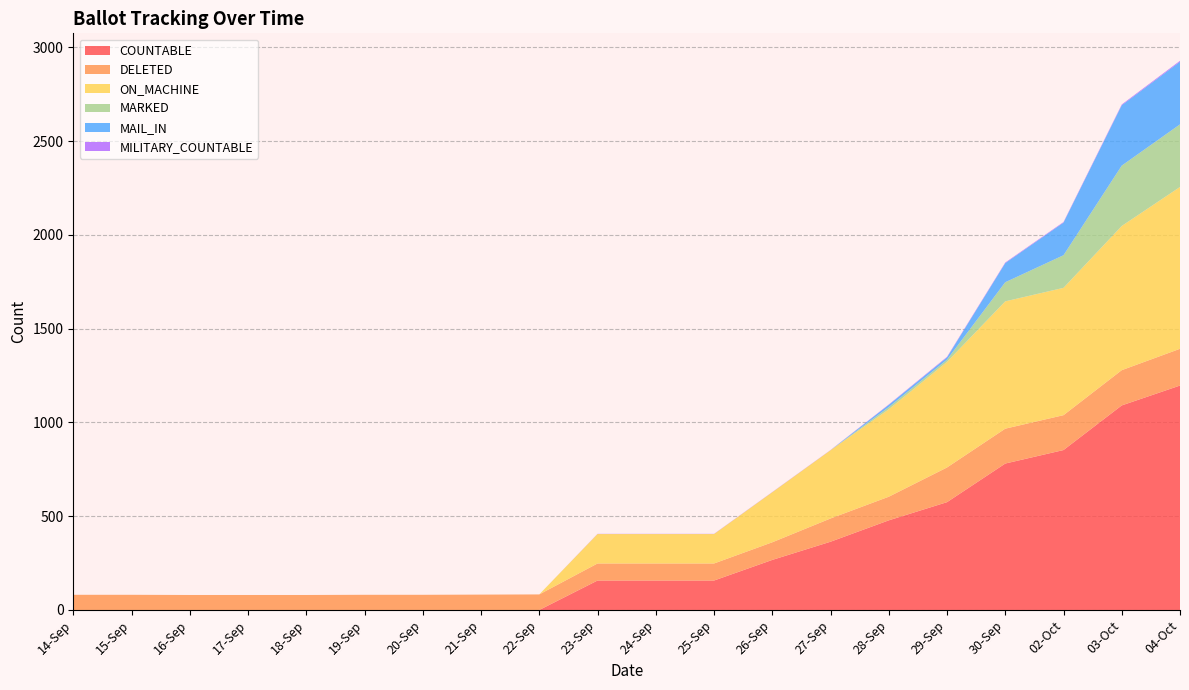

Reading left to right, extract all data points from this chart.

COUNTABLE: 14-Sep=0	15-Sep=0	16-Sep=0	17-Sep=0	18-Sep=0	19-Sep=0	20-Sep=0	21-Sep=0	22-Sep=0	23-Sep=157	24-Sep=157	25-Sep=157	26-Sep=267	27-Sep=364	28-Sep=478	29-Sep=575	30-Sep=781	02-Oct=853	03-Oct=1091	04-Oct=1197
DELETED: 14-Sep=81	15-Sep=81	16-Sep=80	17-Sep=80	18-Sep=80	19-Sep=81	20-Sep=81	21-Sep=82	22-Sep=83	23-Sep=91	24-Sep=91	25-Sep=91	26-Sep=94	27-Sep=124	28-Sep=126	29-Sep=185	30-Sep=186	02-Oct=186	03-Oct=188	04-Oct=196
ON_MACHINE: 14-Sep=0	15-Sep=0	16-Sep=0	17-Sep=0	18-Sep=0	19-Sep=0	20-Sep=0	21-Sep=0	22-Sep=0	23-Sep=157	24-Sep=157	25-Sep=157	26-Sep=267	27-Sep=364	28-Sep=466	29-Sep=563	30-Sep=679	02-Oct=679	03-Oct=769	04-Oct=863
MARKED: 14-Sep=0	15-Sep=0	16-Sep=0	17-Sep=0	18-Sep=0	19-Sep=0	20-Sep=0	21-Sep=0	22-Sep=0	23-Sep=0	24-Sep=0	25-Sep=0	26-Sep=0	27-Sep=0	28-Sep=12	29-Sep=12	30-Sep=102	02-Oct=174	03-Oct=322	04-Oct=334
MAIL_IN: 14-Sep=0	15-Sep=0	16-Sep=0	17-Sep=0	18-Sep=0	19-Sep=0	20-Sep=0	21-Sep=0	22-Sep=0	23-Sep=0	24-Sep=0	25-Sep=0	26-Sep=0	27-Sep=0	28-Sep=12	29-Sep=12	30-Sep=102	02-Oct=174	03-Oct=322	04-Oct=334
MILITARY_COUNTABLE: 14-Sep=0	15-Sep=0	16-Sep=0	17-Sep=0	18-Sep=0	19-Sep=0	20-Sep=0	21-Sep=0	22-Sep=0	23-Sep=1	24-Sep=1	25-Sep=1	26-Sep=1	27-Sep=1	28-Sep=2	29-Sep=3	30-Sep=3	02-Oct=3	03-Oct=4	04-Oct=5